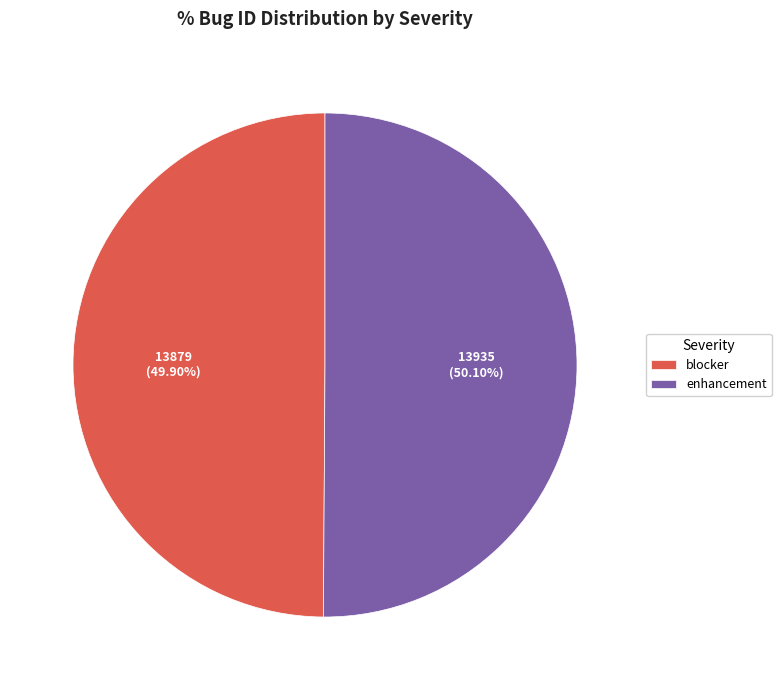

Is there a majority slice in this chart?

Yes